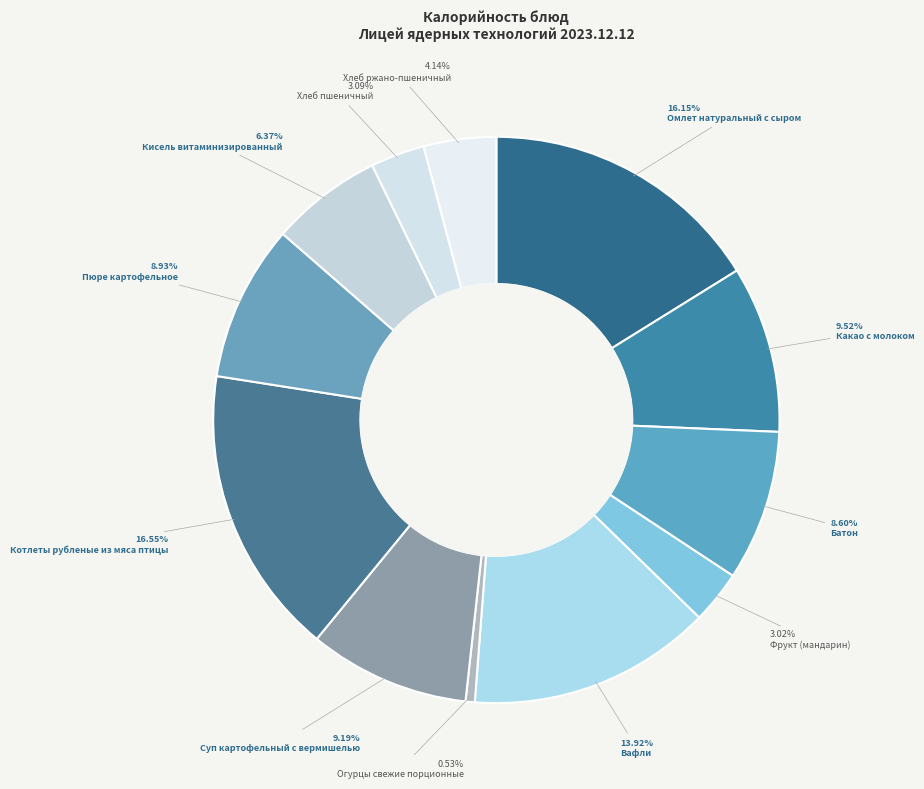

How many segments does this pie chart have?

12